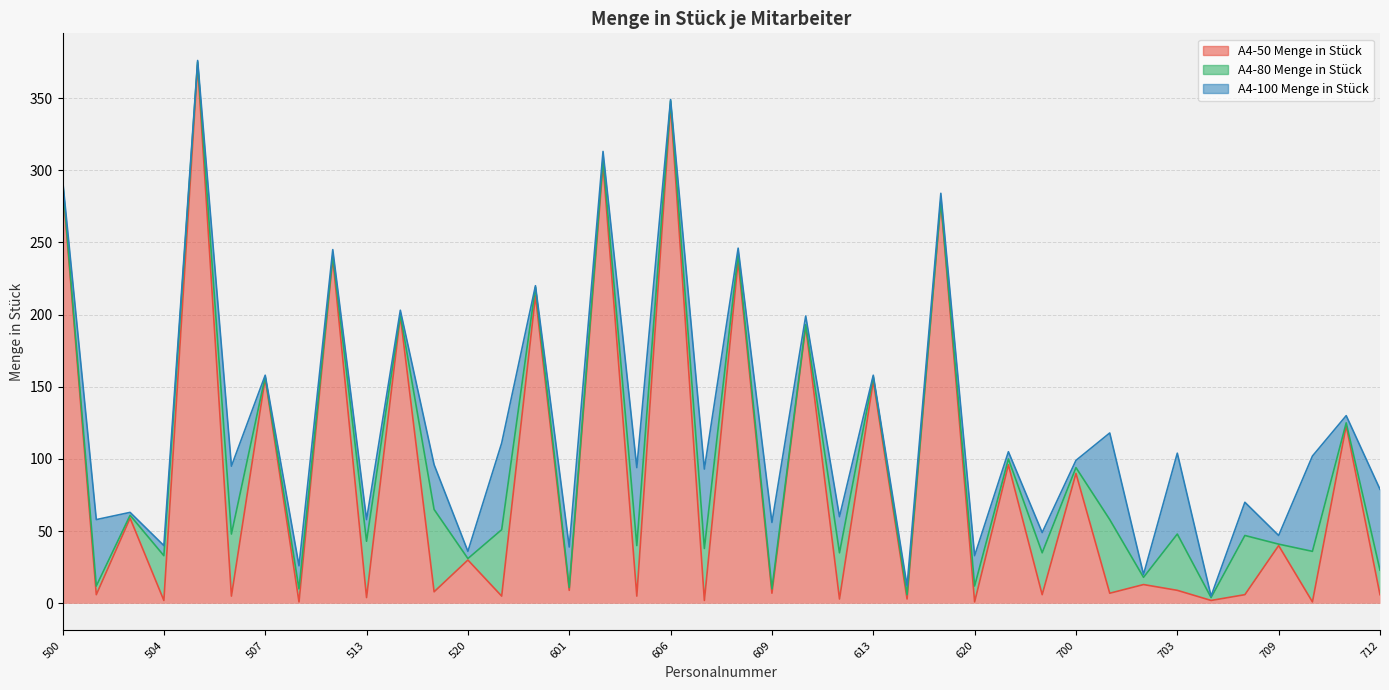

How many categories are shown in the chart?

40